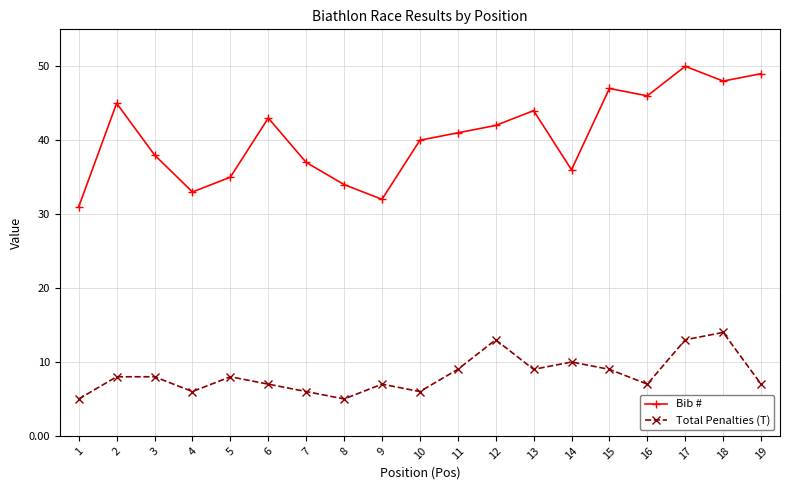

Is it true that Bib # equals 52 at 14?

False